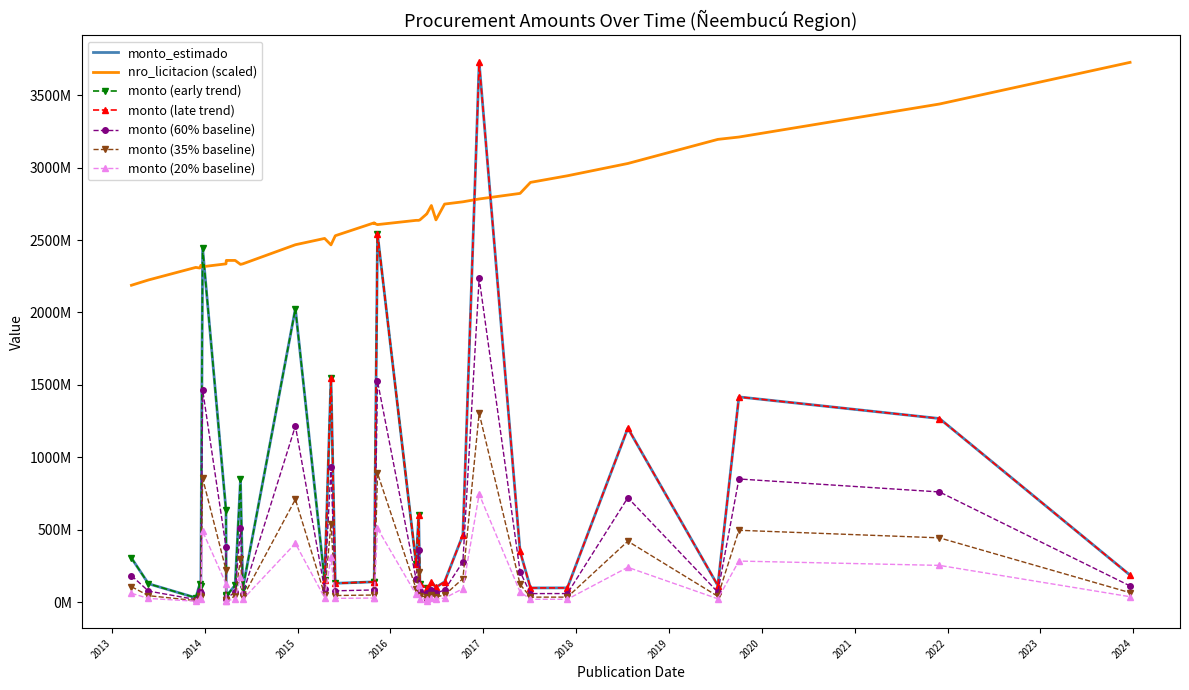

What is the label of the 33rd point from the right?

2013-12-16